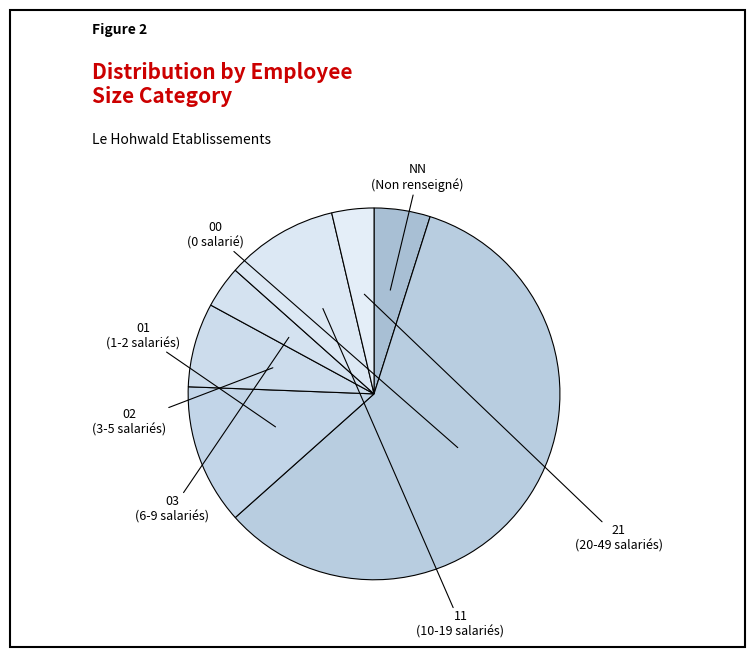

The 11 slice represents 10% of the pie. True or false?

True